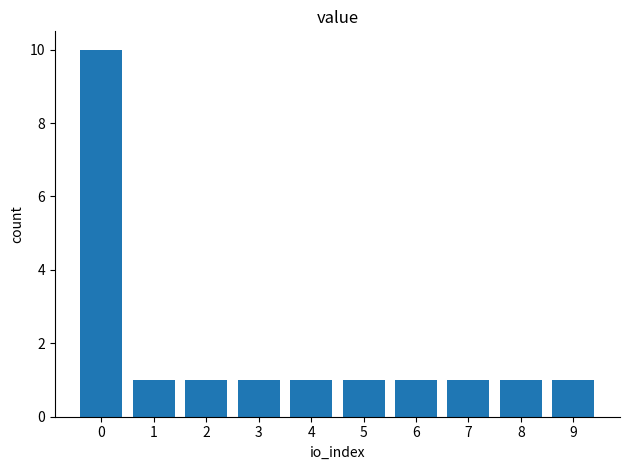

What is the ratio of the value at 1 to the value at 2?

1.0